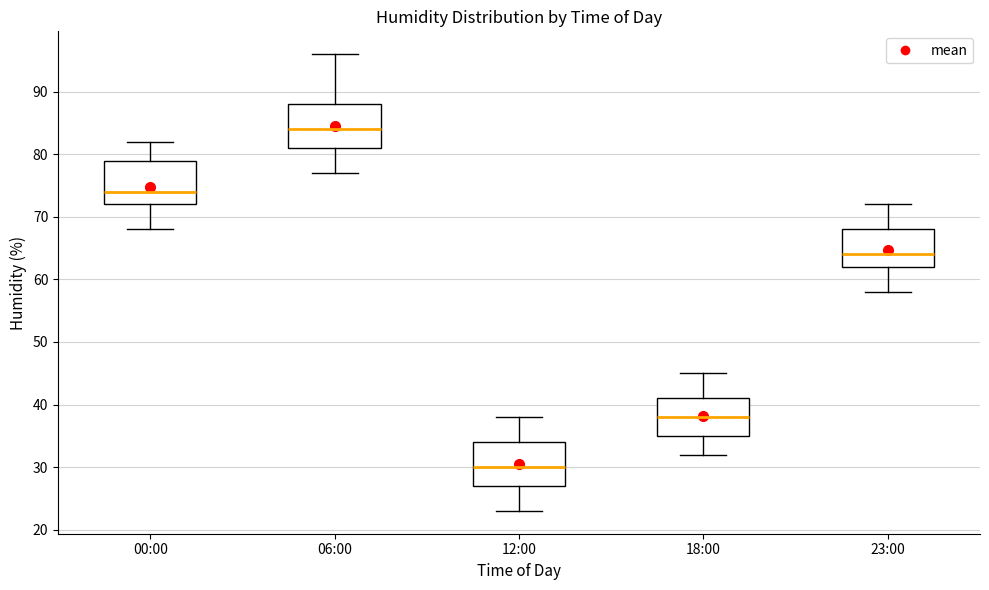

Which box has the highest median line?

06:00